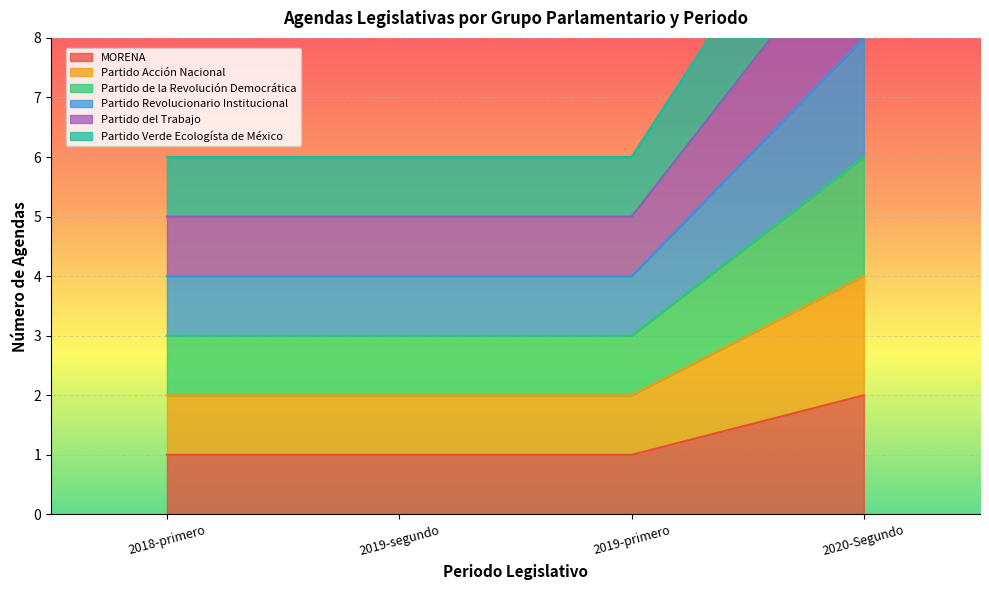

Reading left to right, list all the values displayed in this chart.

MORENA: 2018-primero=1	2019-segundo=1	2019-primero=1	2020-Segundo=2
Partido Acción Nacional: 2018-primero=2	2019-segundo=2	2019-primero=2	2020-Segundo=4
Partido de la Revolución Democrática: 2018-primero=3	2019-segundo=3	2019-primero=3	2020-Segundo=6
Partido Revolucionario Institucional: 2018-primero=4	2019-segundo=4	2019-primero=4	2020-Segundo=8
Partido del Trabajo: 2018-primero=5	2019-segundo=5	2019-primero=5	2020-Segundo=10
Partido Verde Ecologísta de México: 2018-primero=6	2019-segundo=6	2019-primero=6	2020-Segundo=12